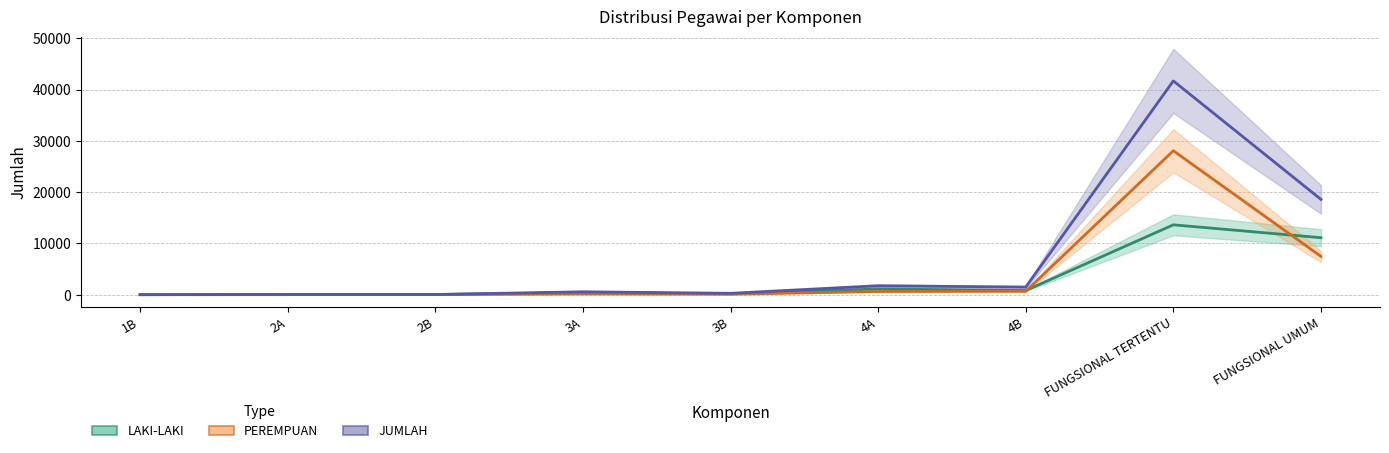

Rank the series at 4B from lowest to highest value.

PEREMPUAN, LAKI-LAKI, JUMLAH